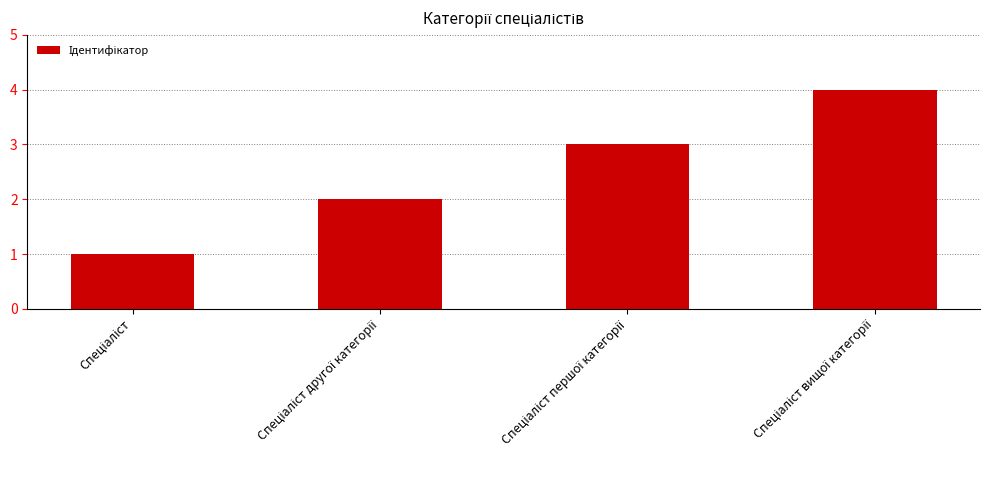

What is the difference between the maximum and minimum values?

3